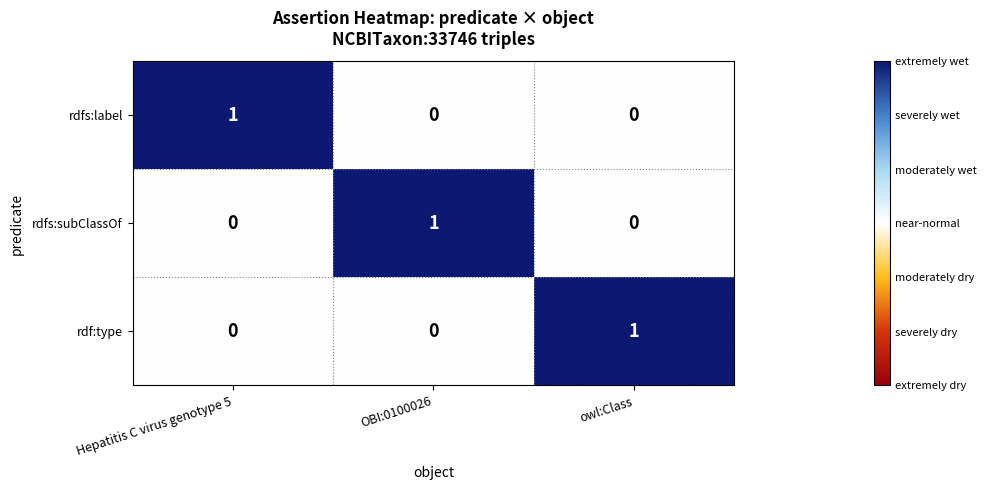

What is the total value across all series at Hepatitis C virus genotype 5?

1